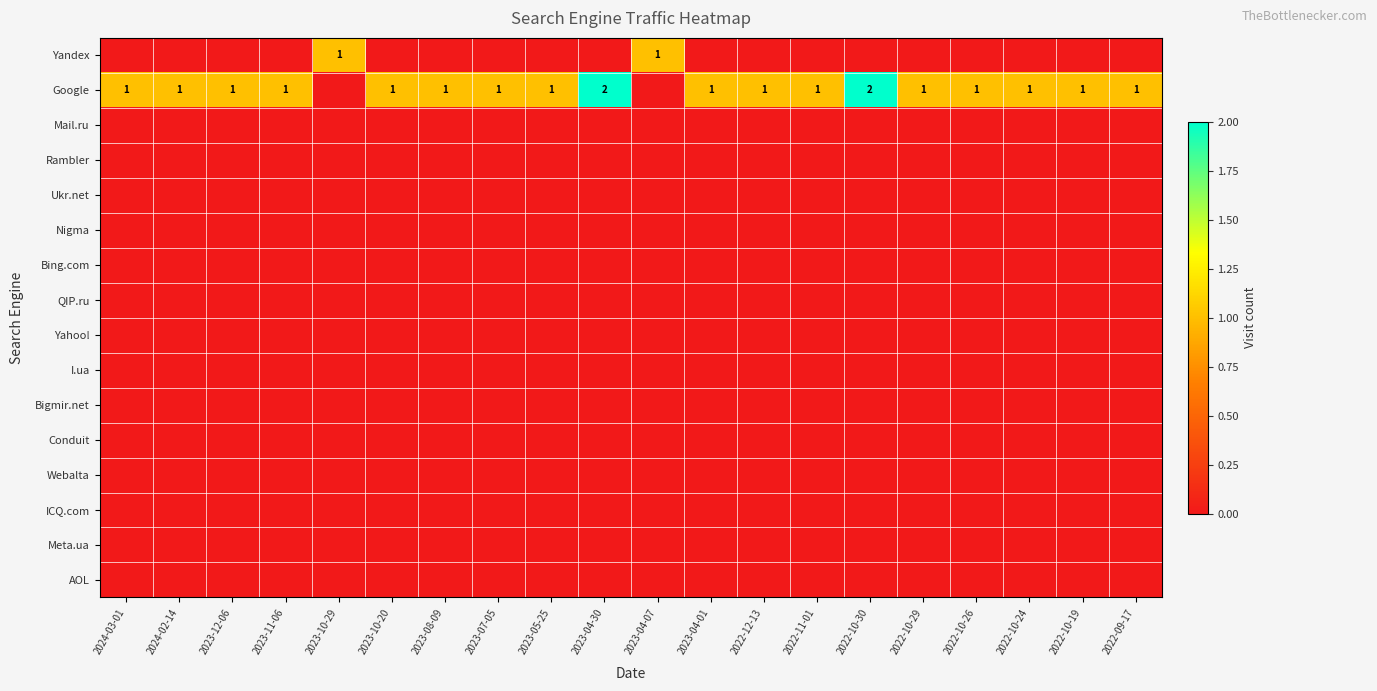

True or false: Yandex has a value of 1 at 2023-04-07.

True